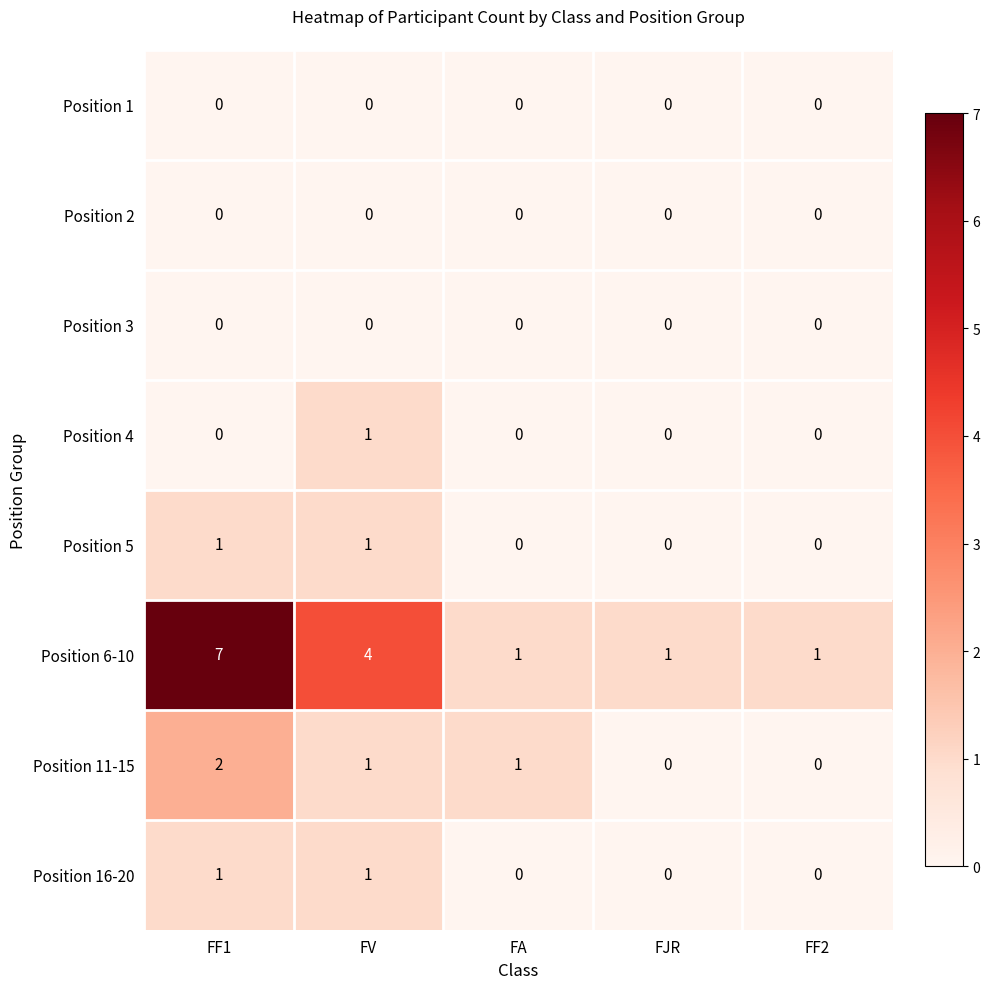

What is the sum of all Position 11-15 values?

4